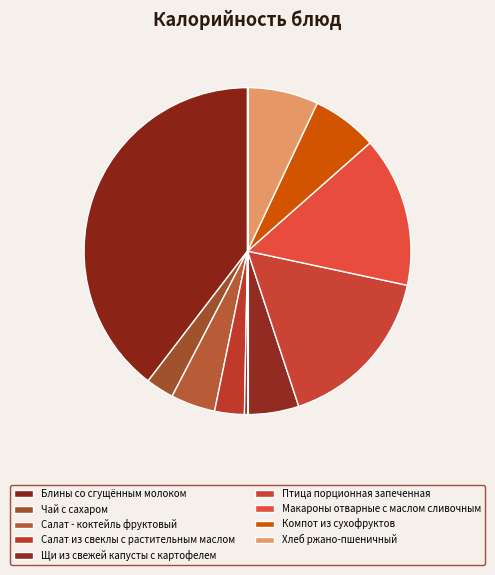

To the nearest percent, what percentage of the pie is Компот из сухофруктов?

6%